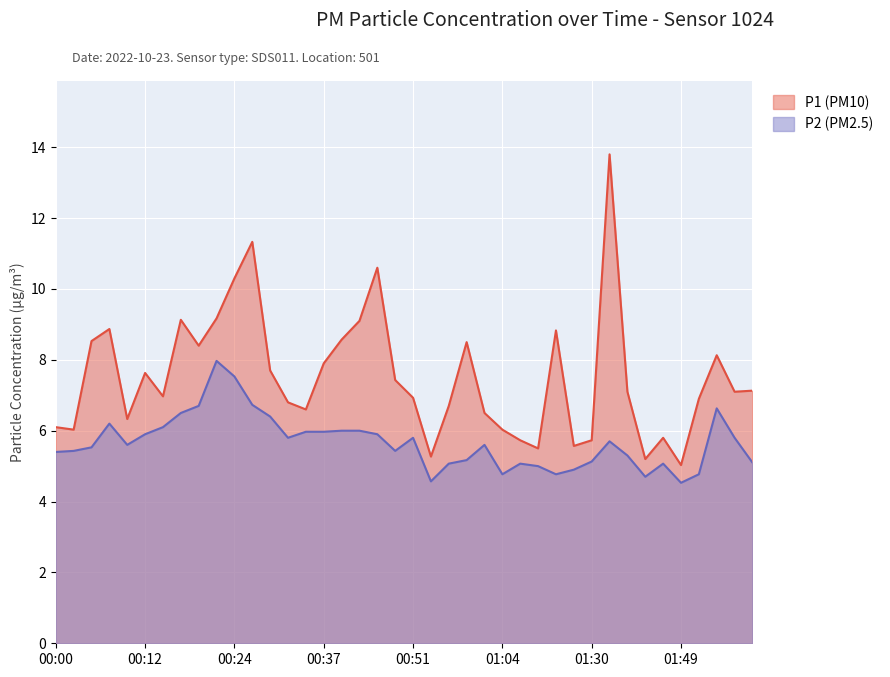

True or false: P1 and P2 intersect in this chart.

False